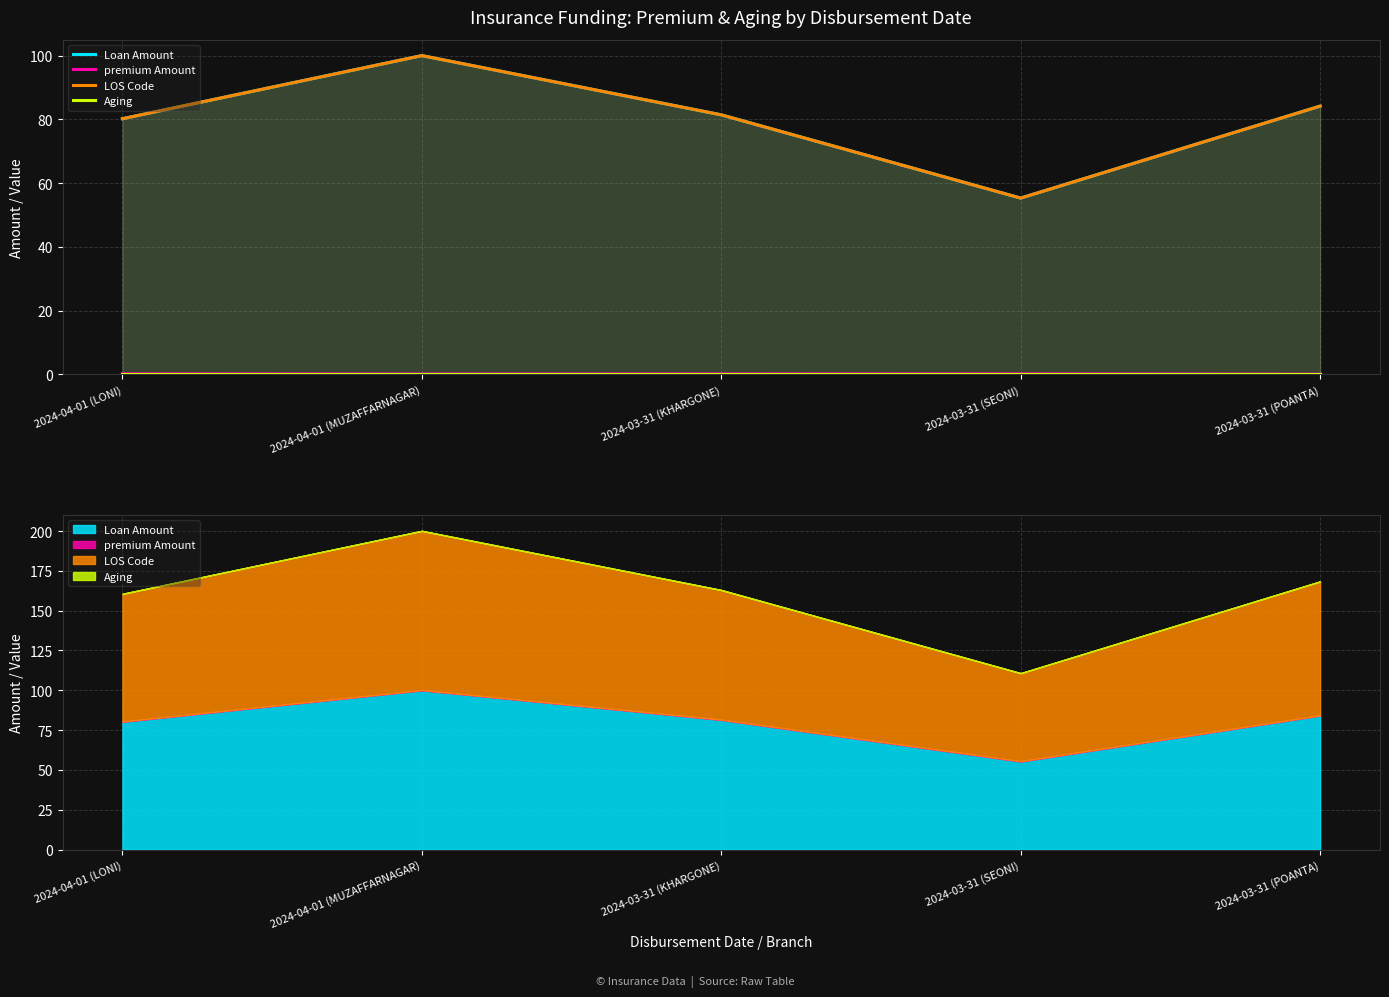

Is the value of premium Amount at 2024-04-01 (MUZAFFARNAGAR) greater than the value of Loan Amount at 2024-04-01 (MUZAFFARNAGAR)?

No